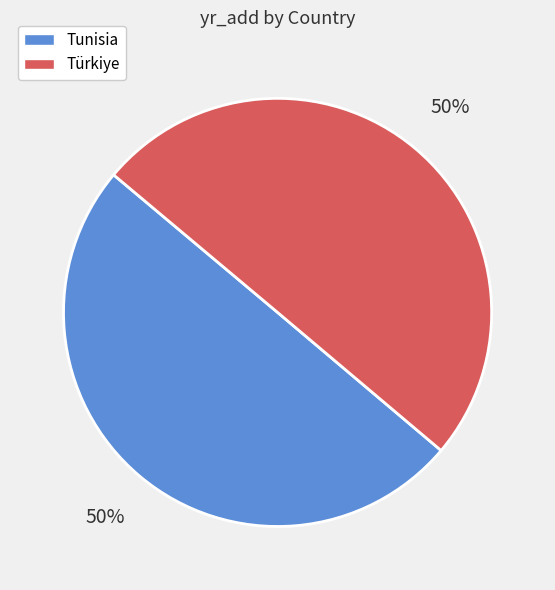

What percentage is the Türkiye slice, to the nearest percent?

50%